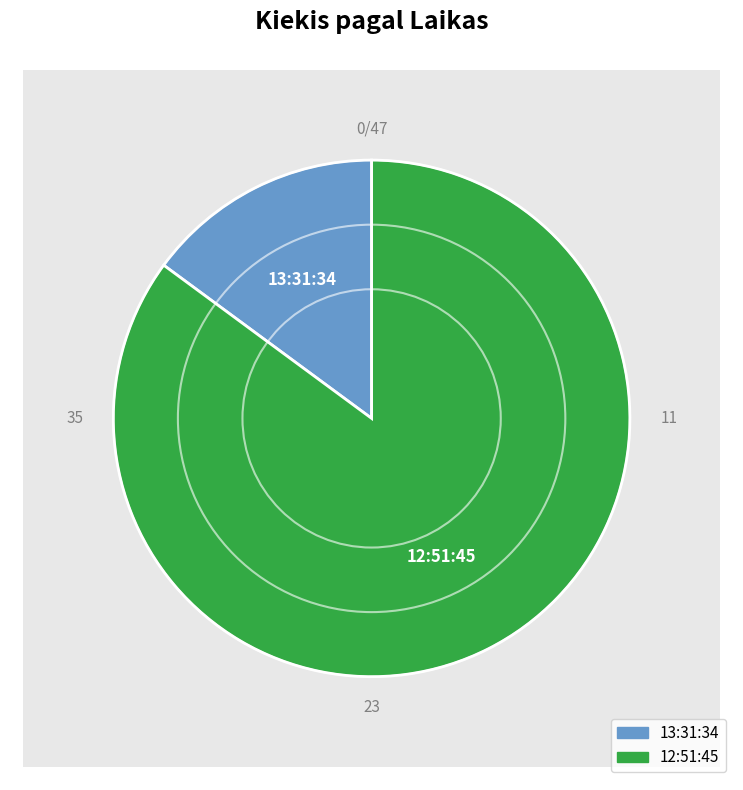

How many segments does this pie chart have?

2